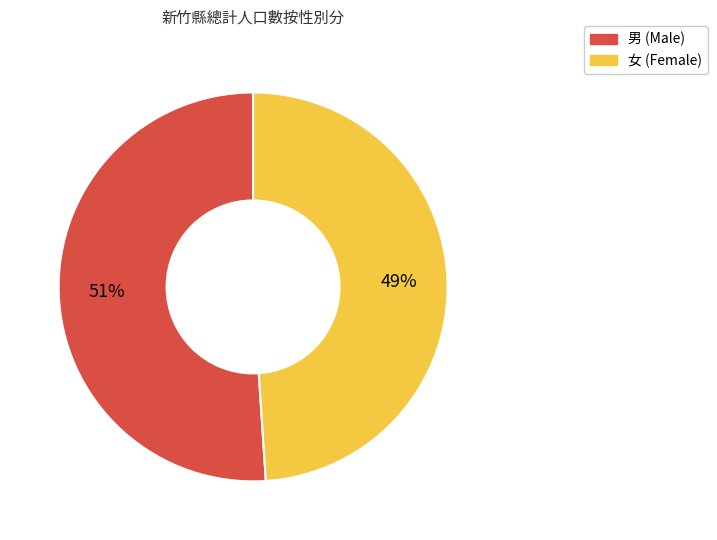

To the nearest percent, what is the difference between the 男 and 女 slice percentages?

2%